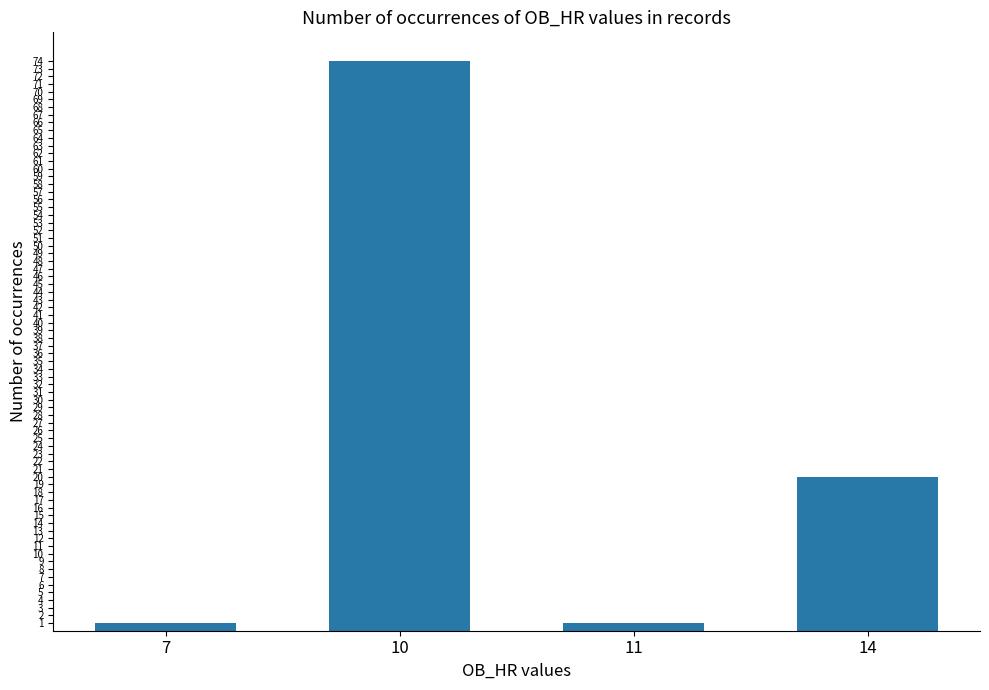

Is it true that the value at 14 is 34?

False